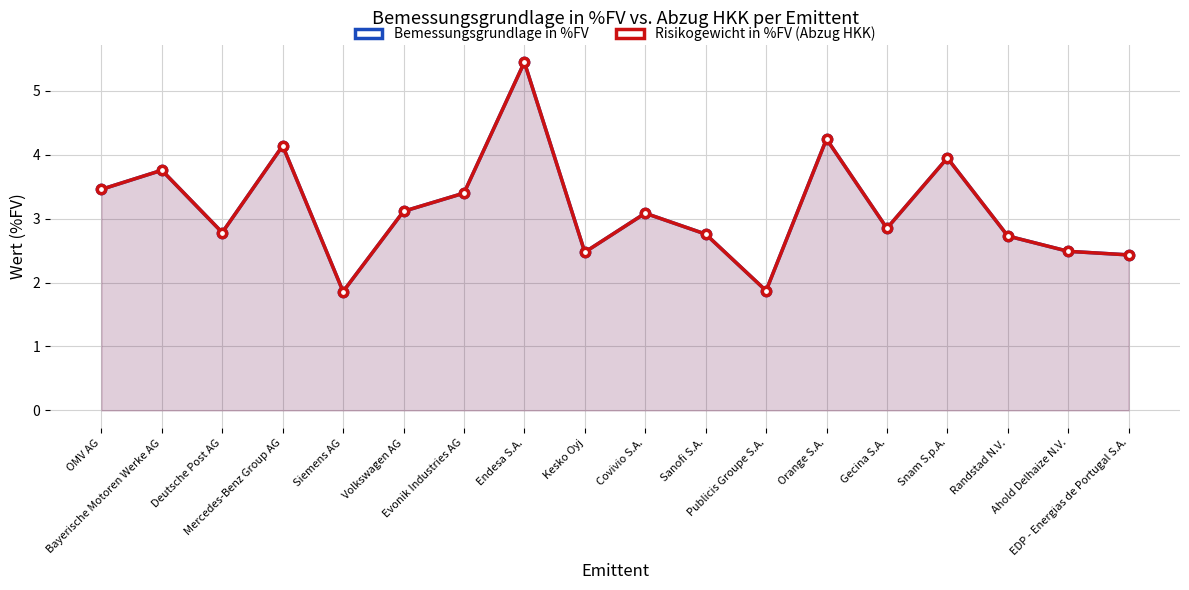

What is the highest value of the Bemessungsgrundlage in %FV series?

5.4